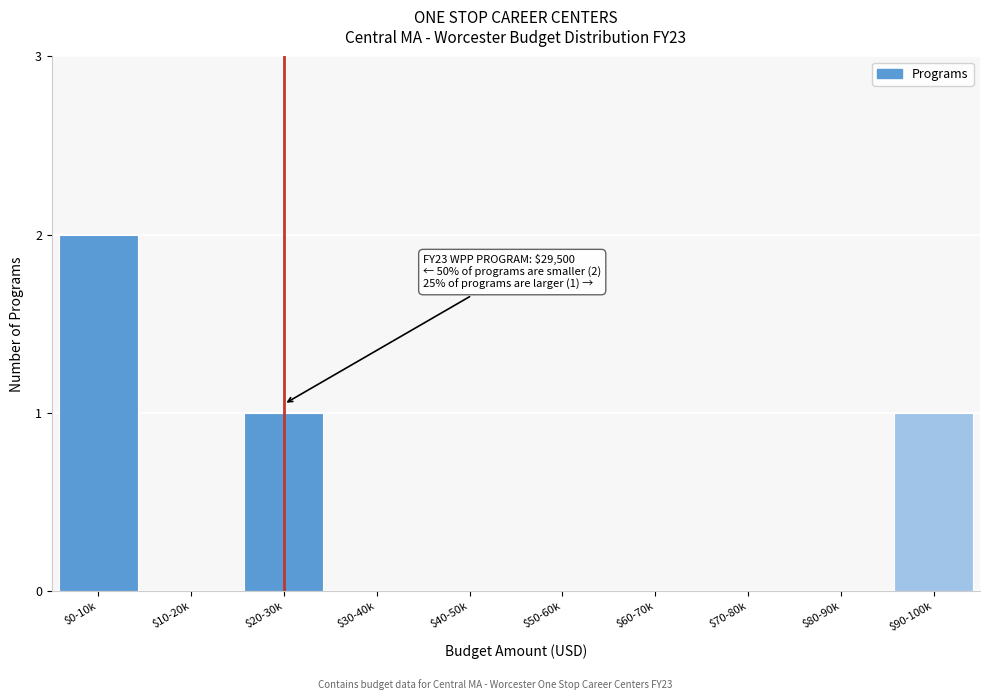

Which label corresponds to the largest value in the chart?

$0-10k